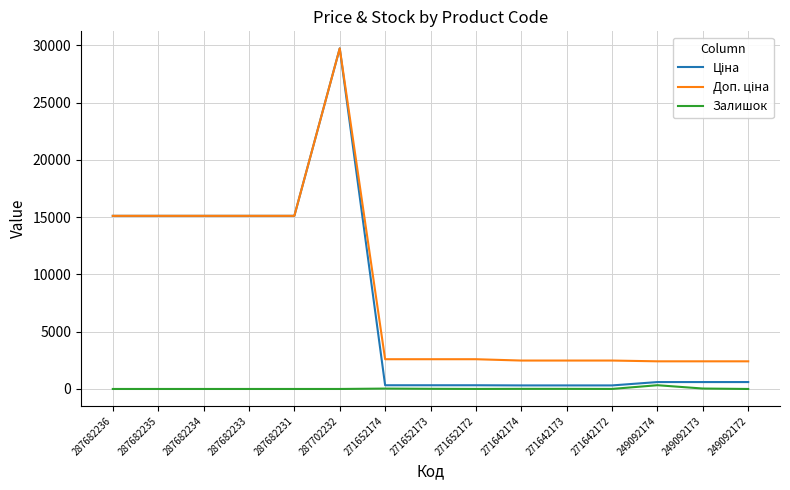

What is the spread (max minus min) of values at 287682233?

15120.0